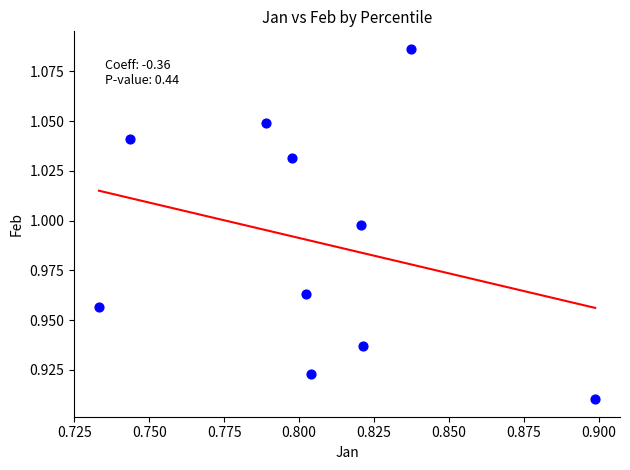

What is the average X value?

0.8